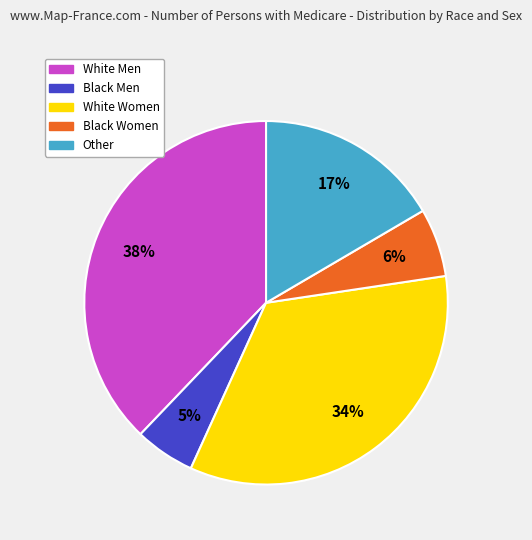

Does White Men represent more than half of the total?

No